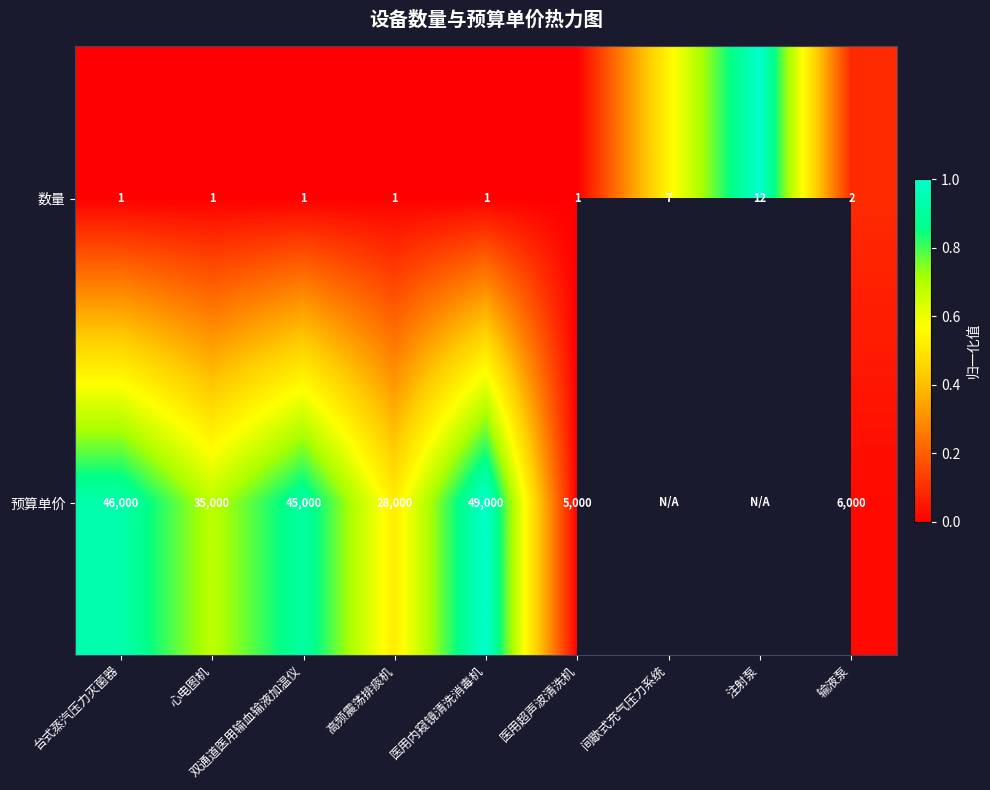

Is the value of 预算单价 at 输液泵 greater than the value of 数量 at 注射泵?

Yes